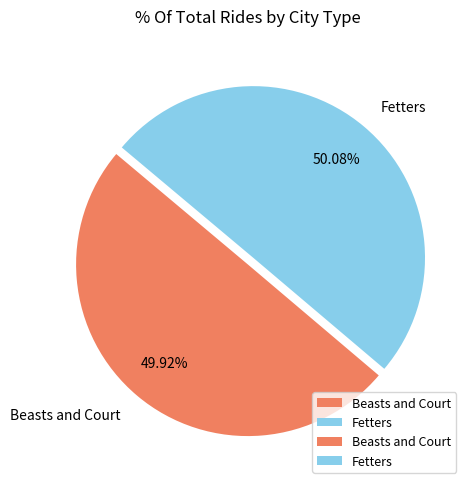

True or false: Fetters accounts for 63% of the total.

False